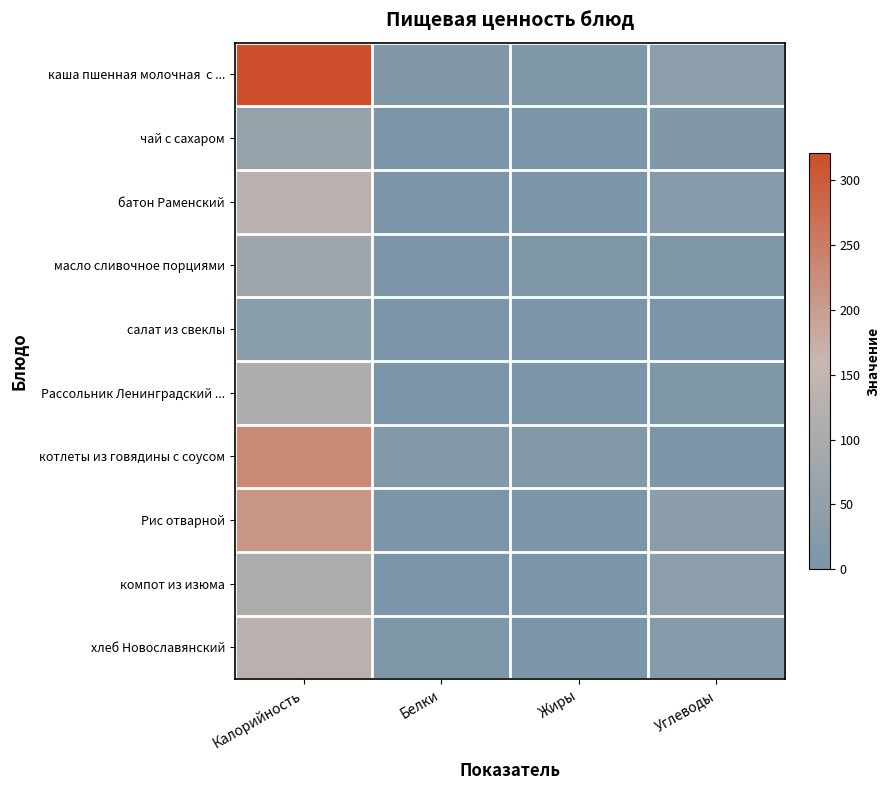

Rank the series by their maximum value, from highest to lowest.

каша пшенная молочная с ..., котлеты из говядины с соусом, Рис отварной, батон Раменский, хлеб Новославянский, Рассольник Ленинградский ..., компот из изюма, масло сливочное порциями, чай с сахаром, салат из свеклы